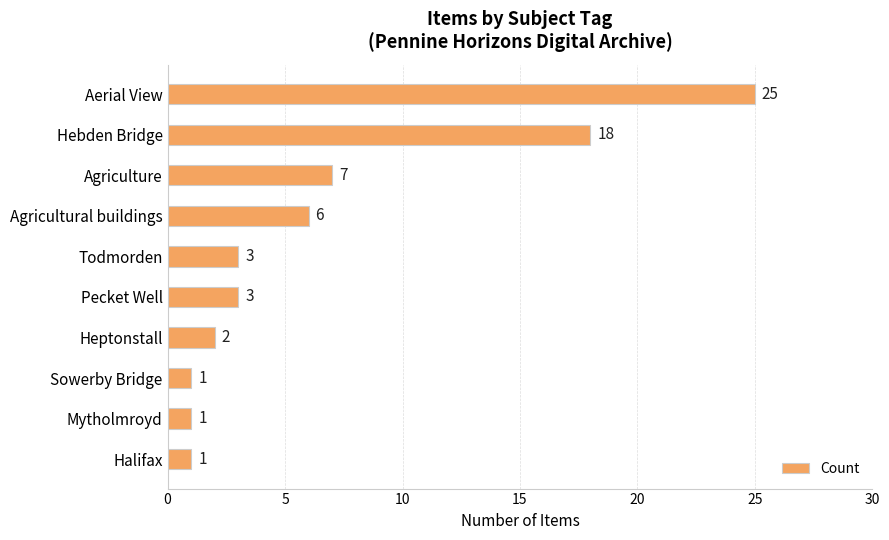

Are the bars grouped side by side (vs. stacked)?

No